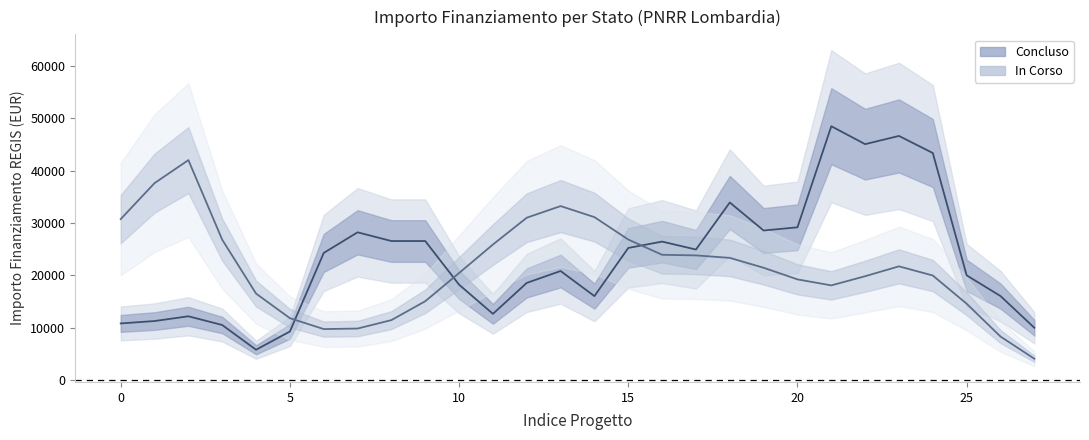

True or false: In Corso has more than 1 interior local peaks.

True